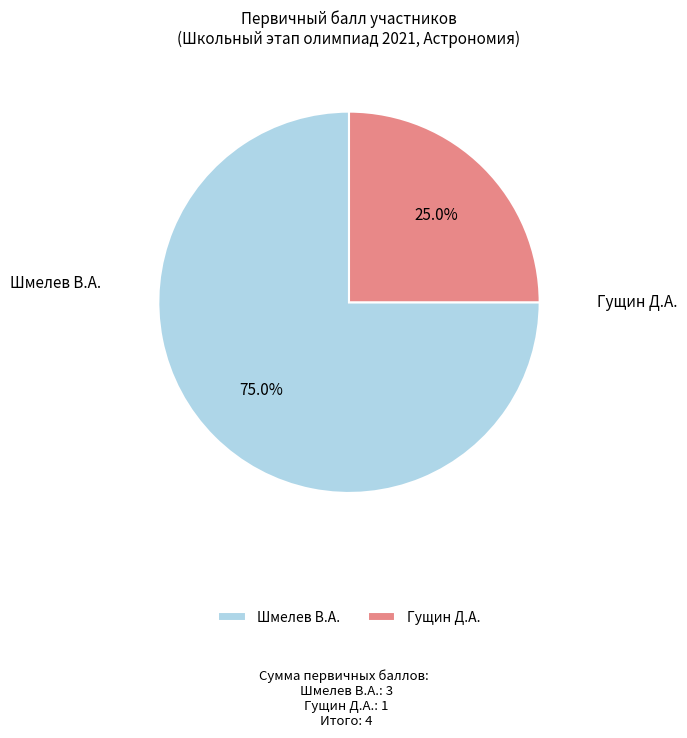

What is the majority slice?

Шмелев В.А.